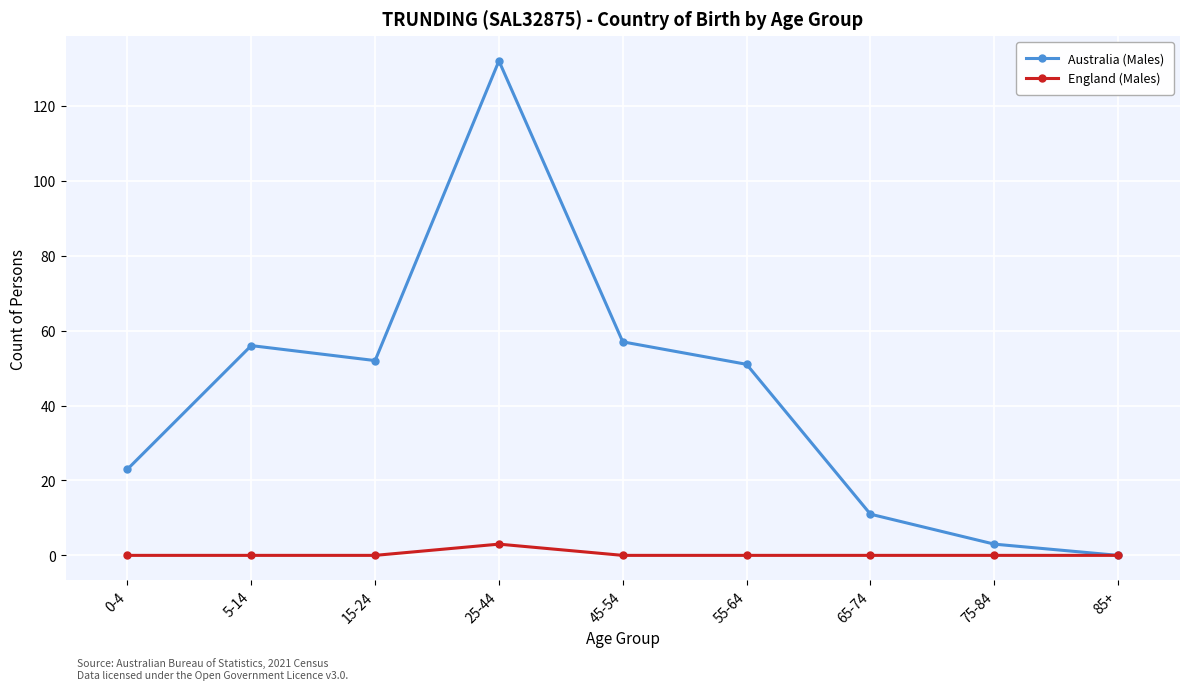

Is this an area chart (filled region under the line)?

No